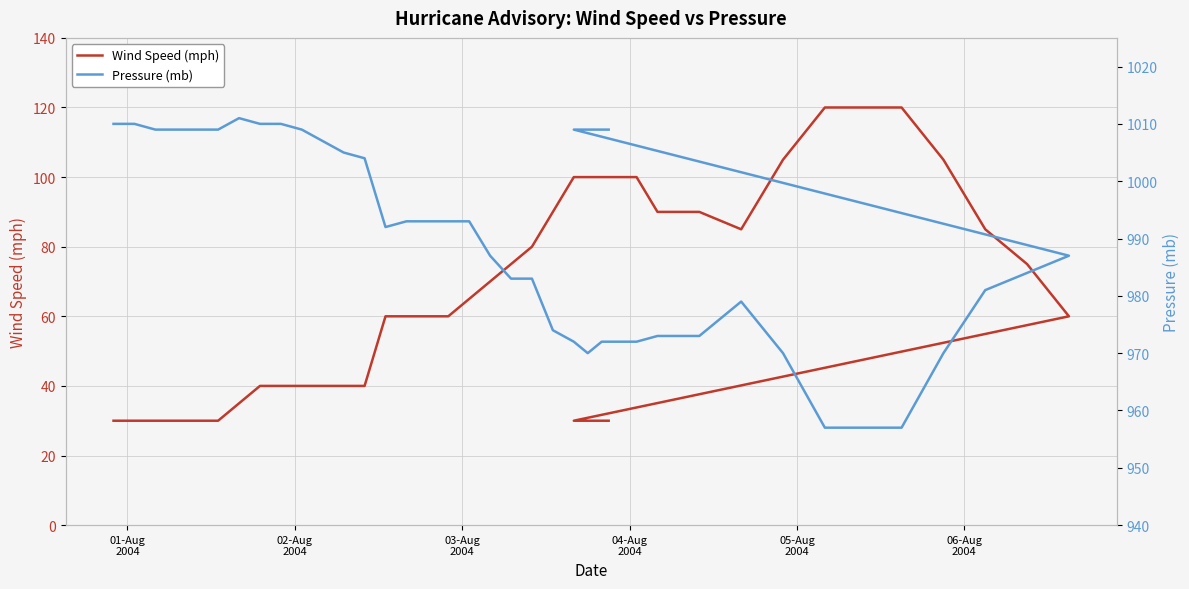

What is the value of the Pressure (mb) point at the 25th from the left?

972